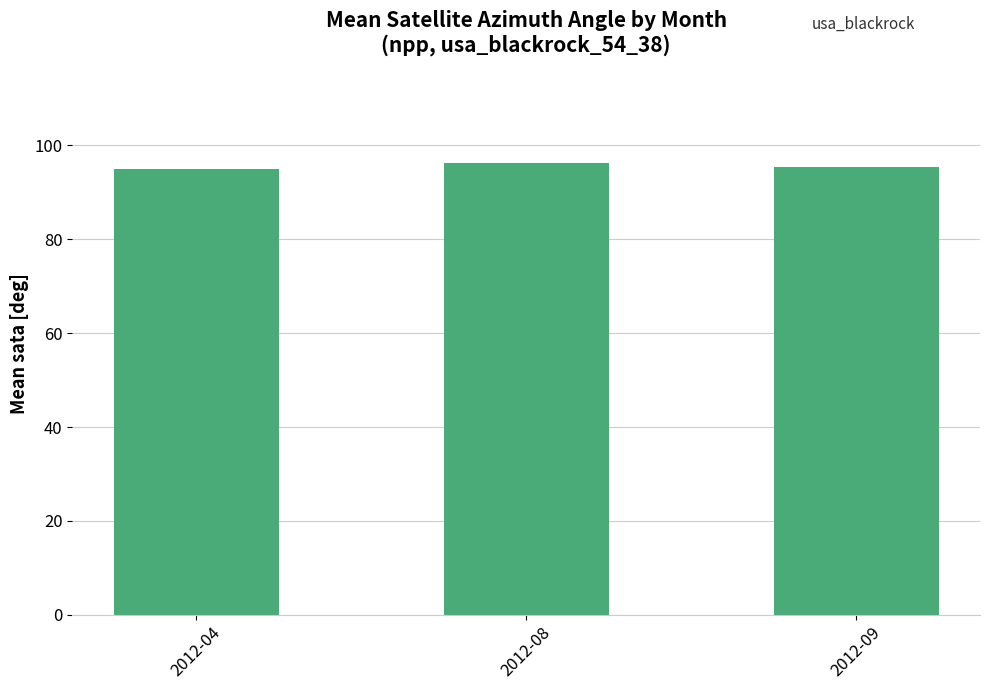

What is the value of the 1st bar from the left?

94.9